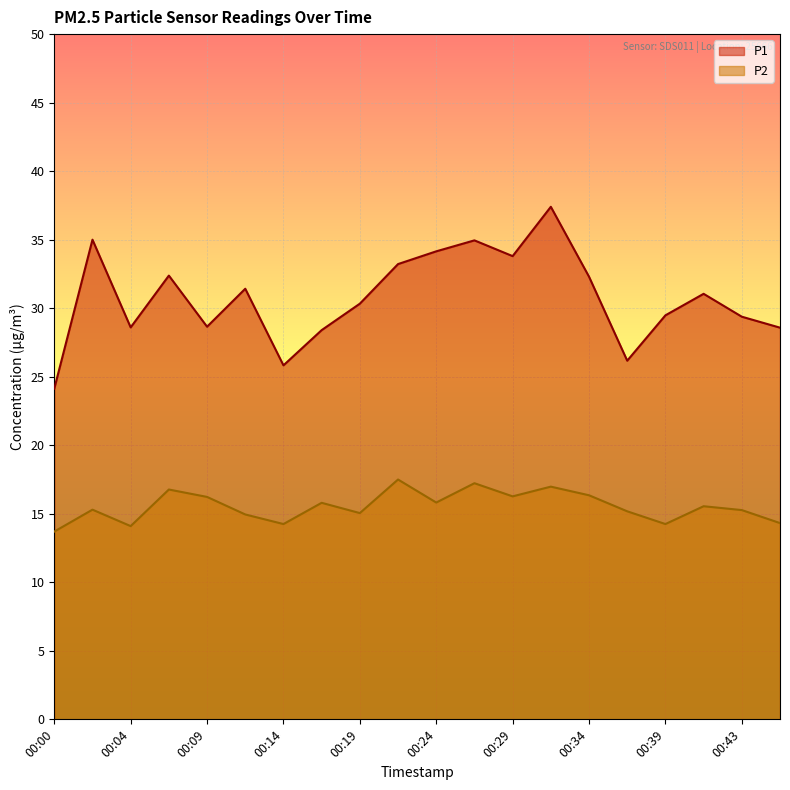

At which label does P2 reach its peak?

00:21